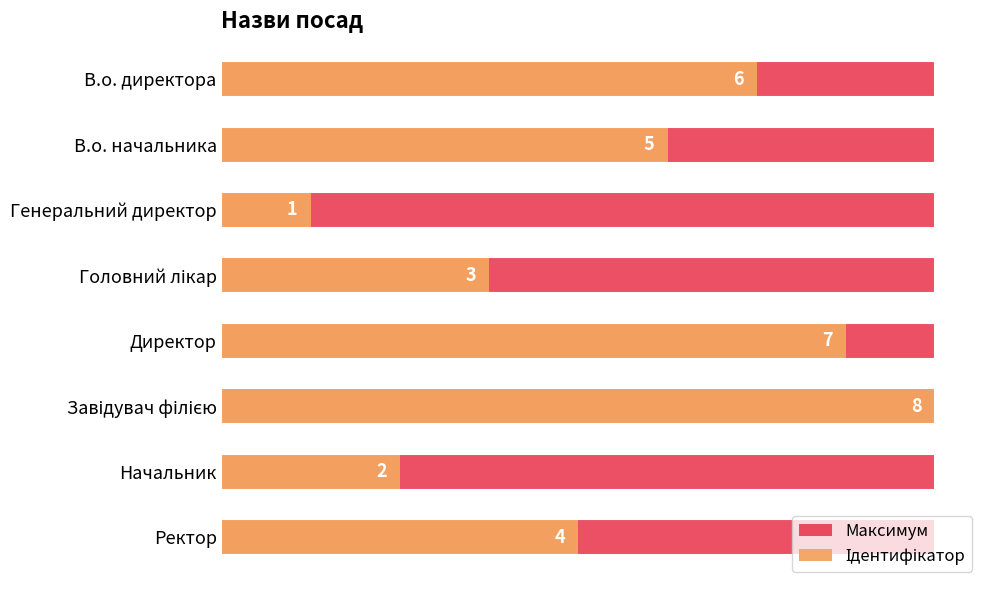

Rank the categories by Максимум value from highest to lowest.

0, 1, 2, 3, 4, 5, 6, 7